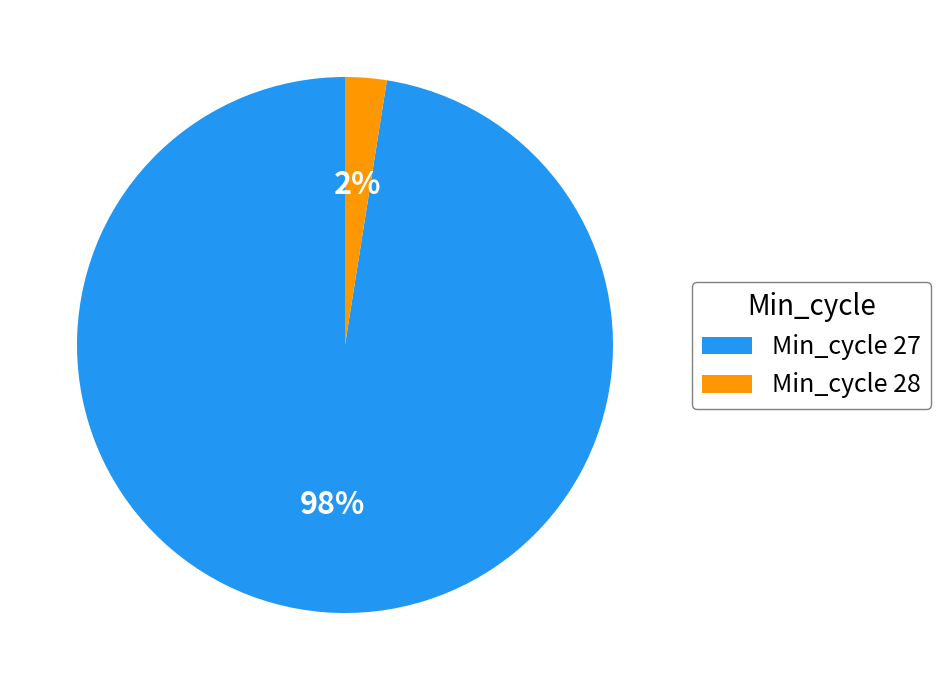

Combined, do Min_cycle 27 and Min_cycle 28 account for over 50%?

Yes